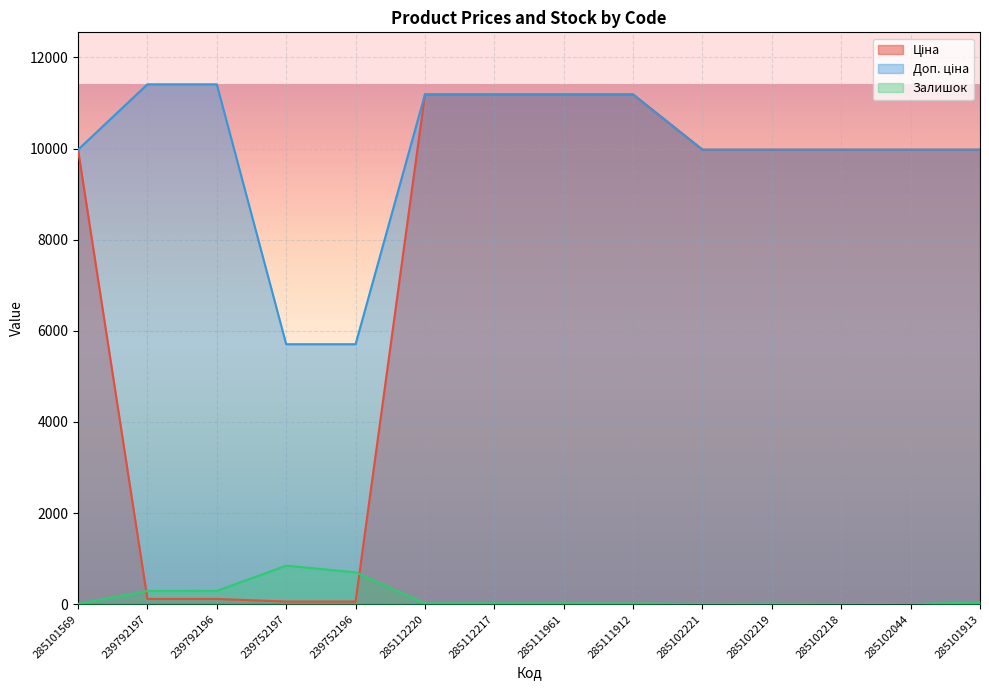

What position from the left is 285111912?

9